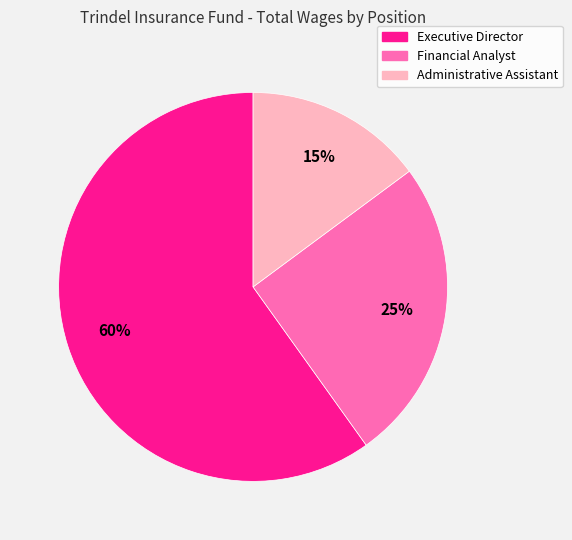

Rank the categories by value from highest to lowest.

Executive Director, Financial Analyst, Administrative Assistant